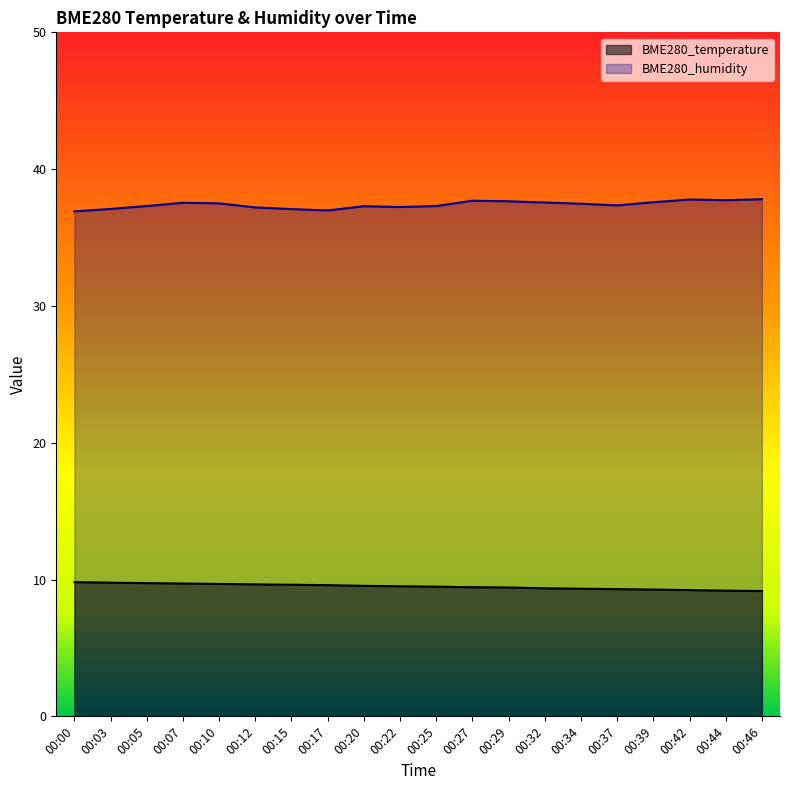

The value of BME280_humidity at 00:44 is 8.7. True or false?

False